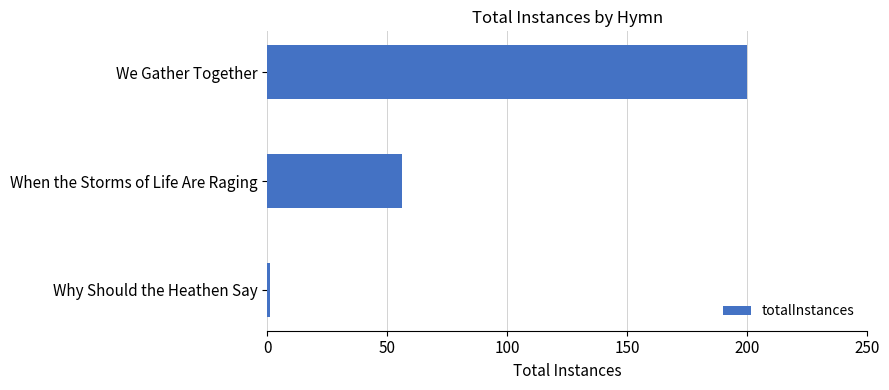

What is the change in value from We Gather Together to When the Storms of Life Are Raging?

-144